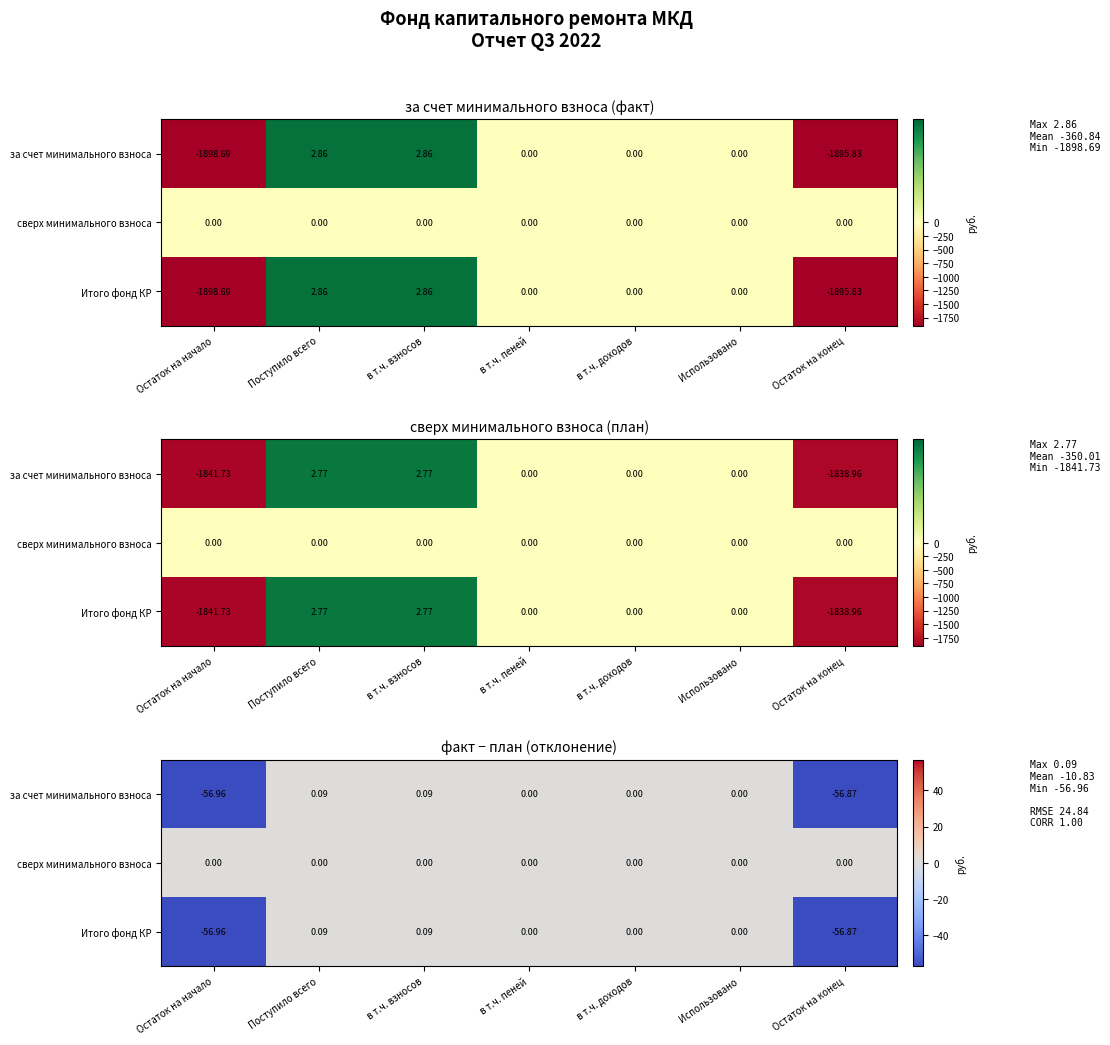

Which has a higher value, Остаток на конец or в т.ч. доходов?

в т.ч. доходов